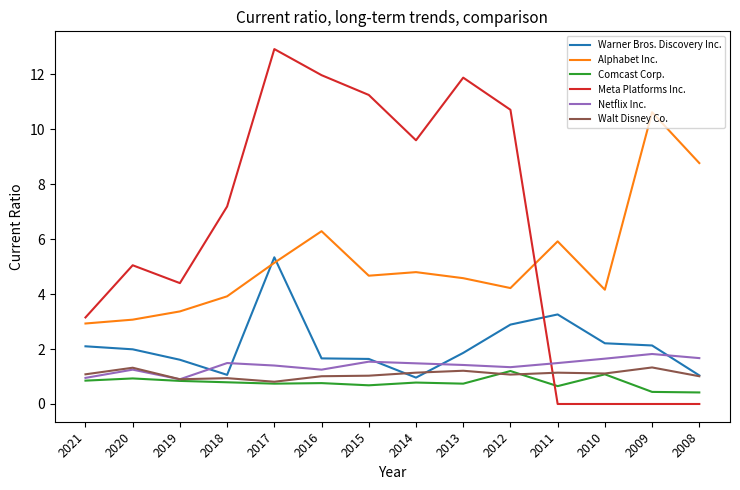

Read the Alphabet Inc. value at 2012.

4.2